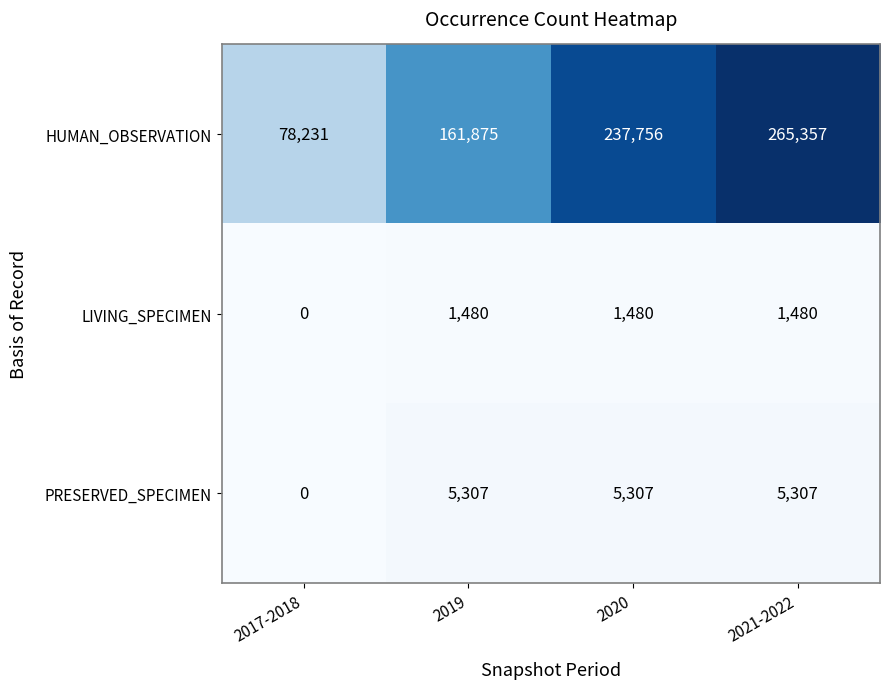

Reading left to right, transcribe all the data shown in this chart.

HUMAN_OBSERVATION: 78231	161875	237756	265357
LIVING_SPECIMEN: 0	1480	1480	1480
PRESERVED_SPECIMEN: 0	5307	5307	5307